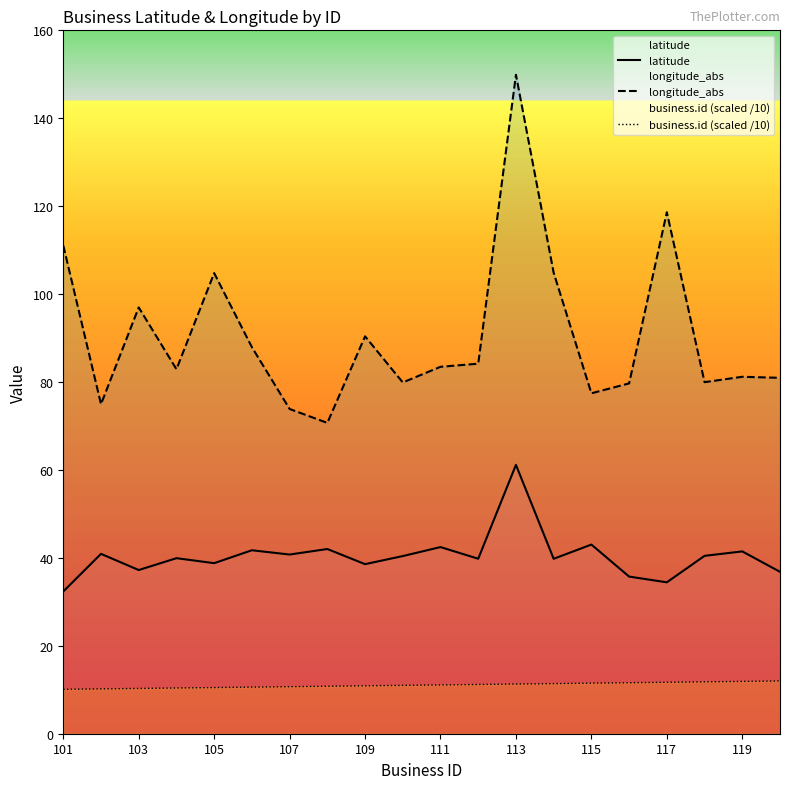

Which series has the largest range (max minus min)?

longitude_abs